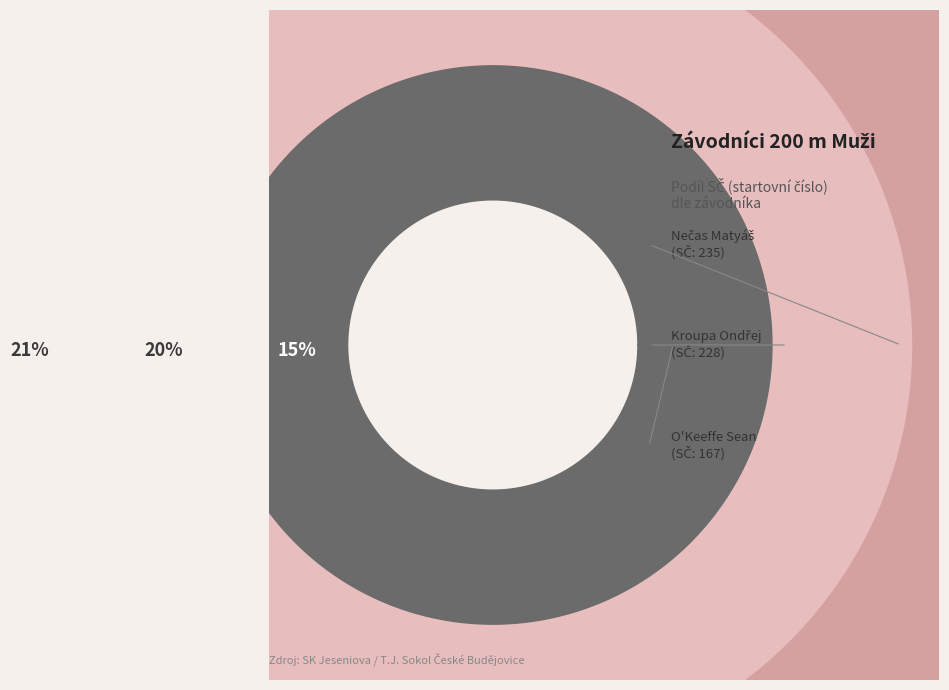

Which slice is the largest?

Nečas Matyáš